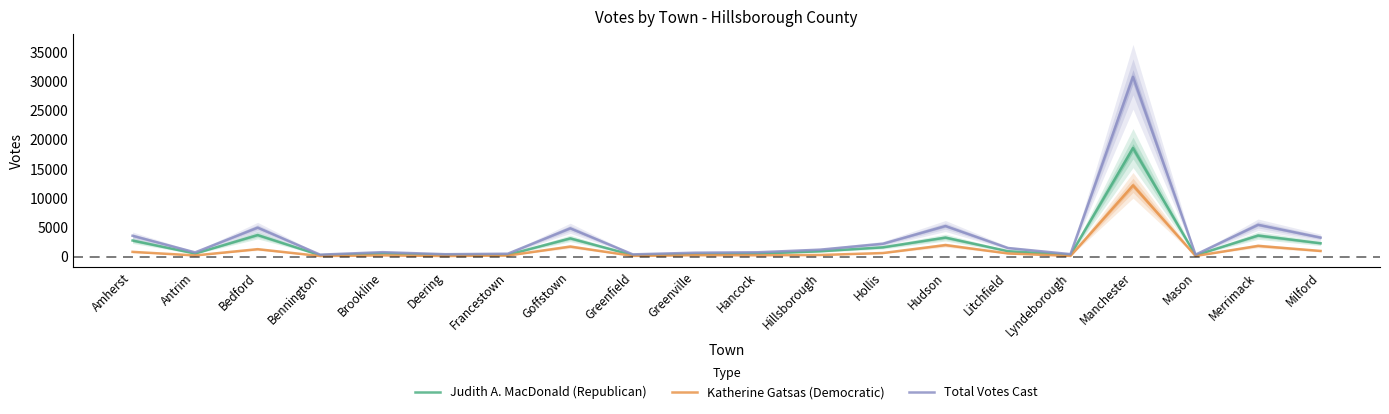

True or false: Judith A. MacDonald (Republican) and Total Votes Cast cross at least once.

False